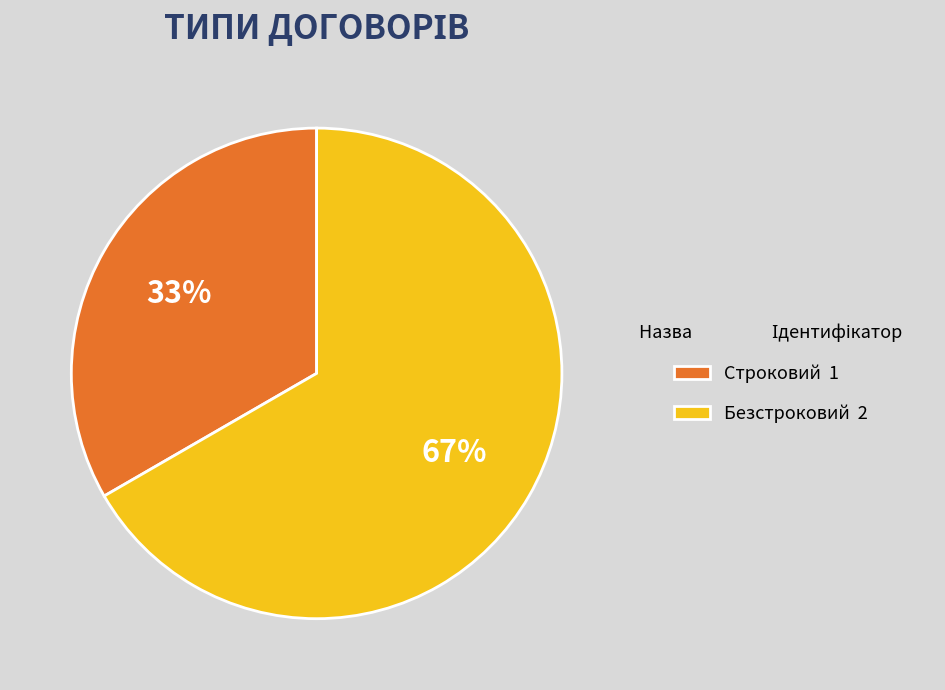

Which slice represents more than half of the pie?

Безстроковий